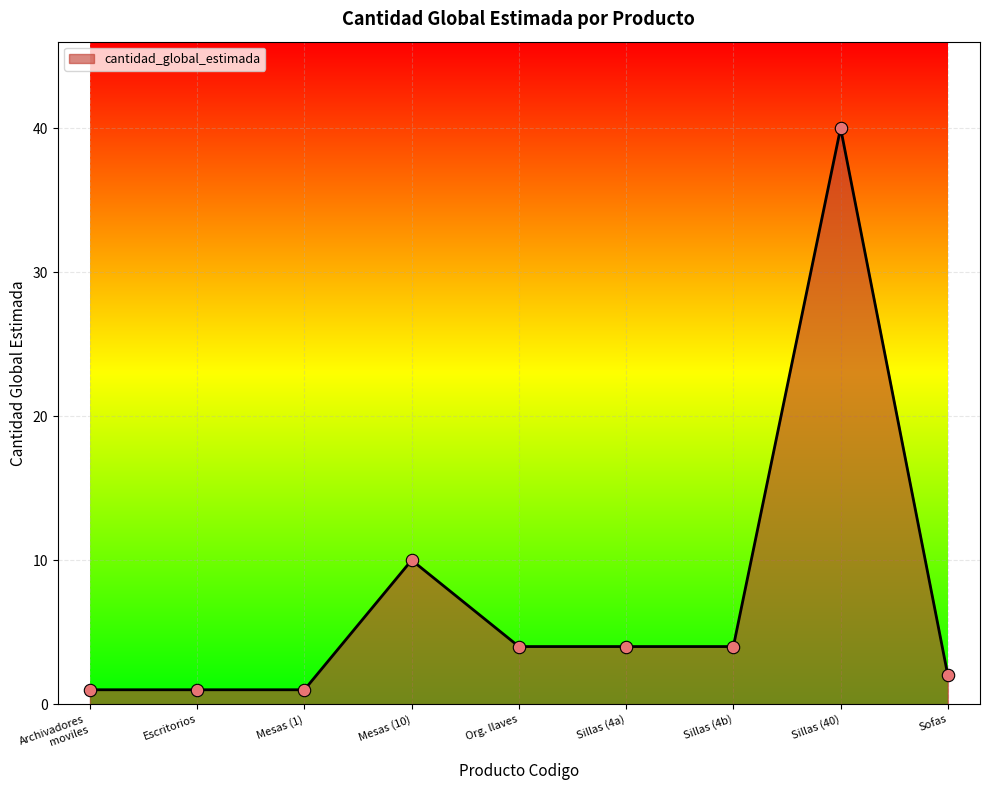

Which has a higher value, Sofas or Sillas (4a)?

Sillas (4a)